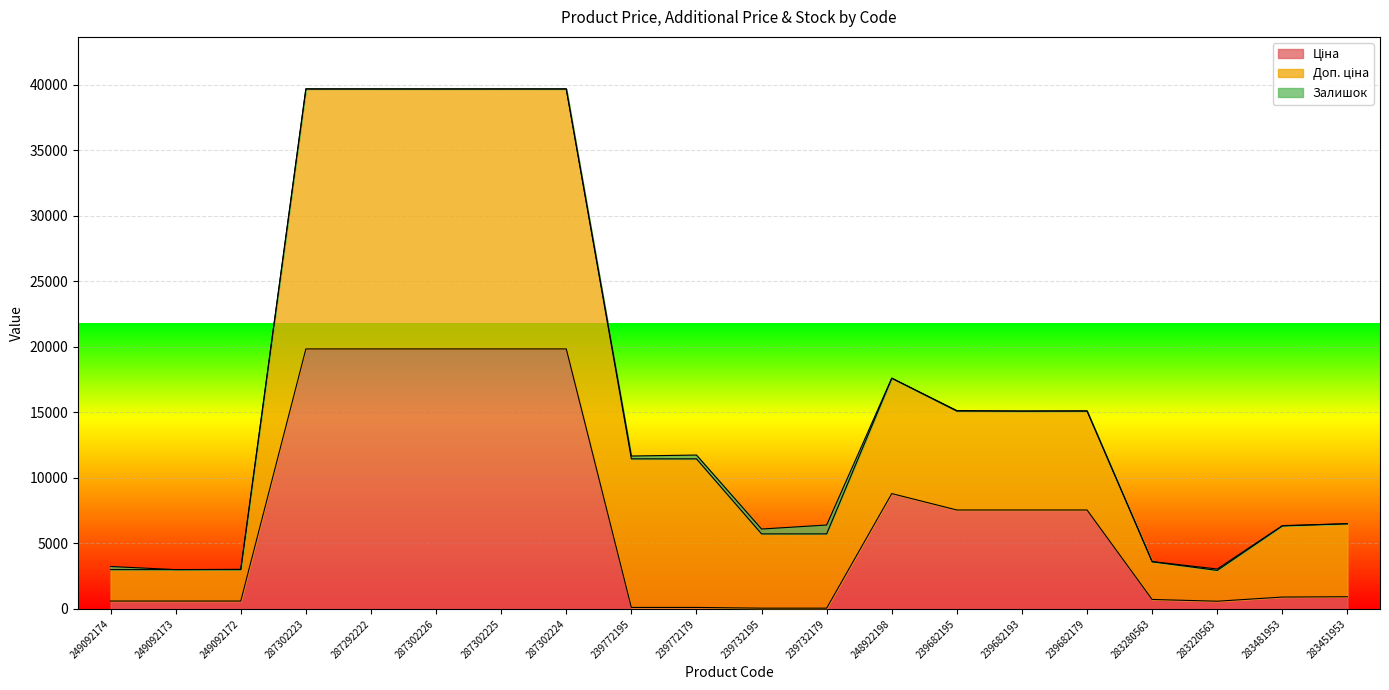

The value of Доп. ціна at 283280563 is 2878.5. True or false?

True